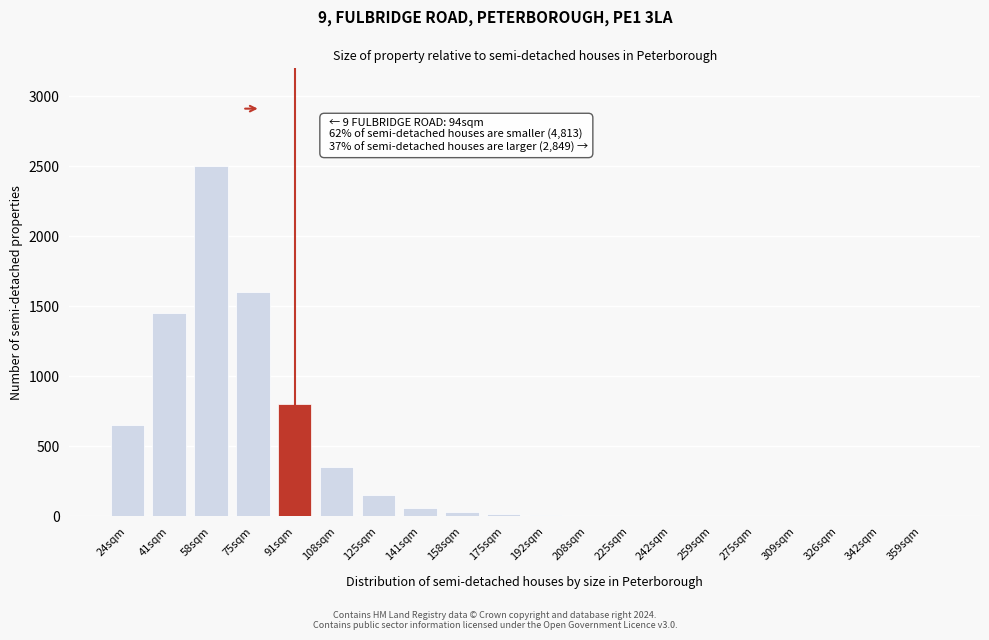

At which label is the value closest to 1250?

41sqm